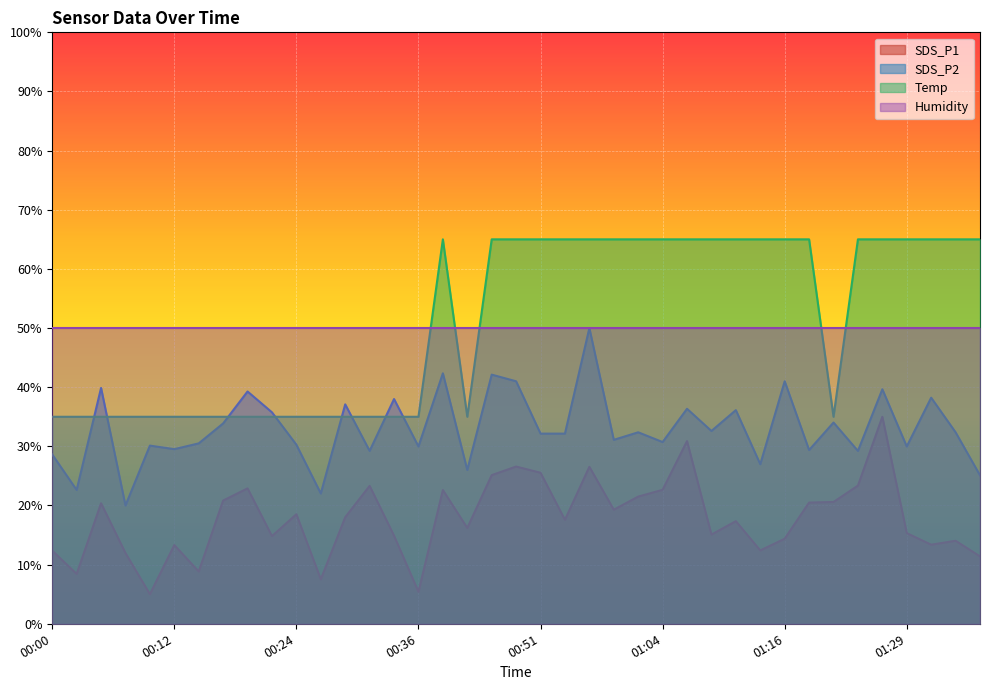

Is the value of SDS_P2 at 00:24 greater than the value of Humidity at 00:24?

No